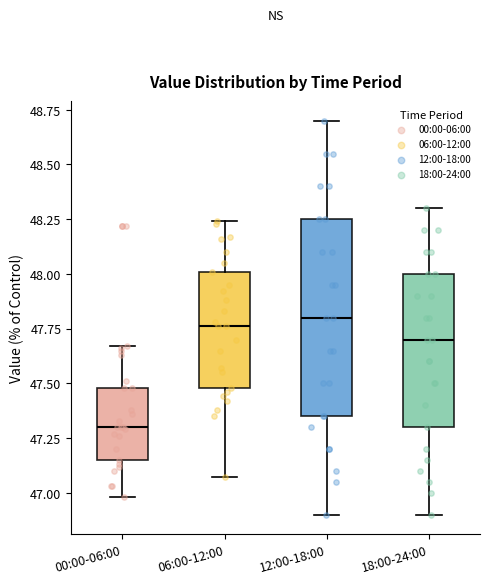

Reading left to right, read every box against the y-axis: the position of its median line, the range the box covers, and the ends of its whiskers. The values are not printed on the chart, so give them approximately, as read against the axis.

00:00-06:00: median 47.30, box 47.15 to 47.50, whiskers 47.00 to 47.65
06:00-12:00: median 47.75, box 47.50 to 48.00, whiskers 47.05 to 48.25
12:00-18:00: median 47.80, box 47.35 to 48.25, whiskers 46.90 to 48.70
18:00-24:00: median 47.70, box 47.30 to 48.00, whiskers 46.90 to 48.30